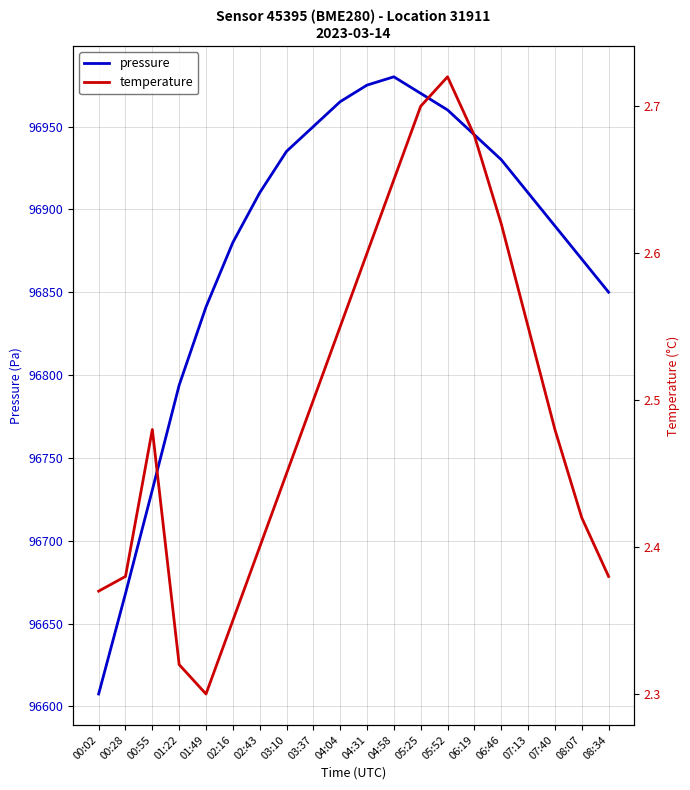

Where is pressure nearest to the value 96793?

01:22